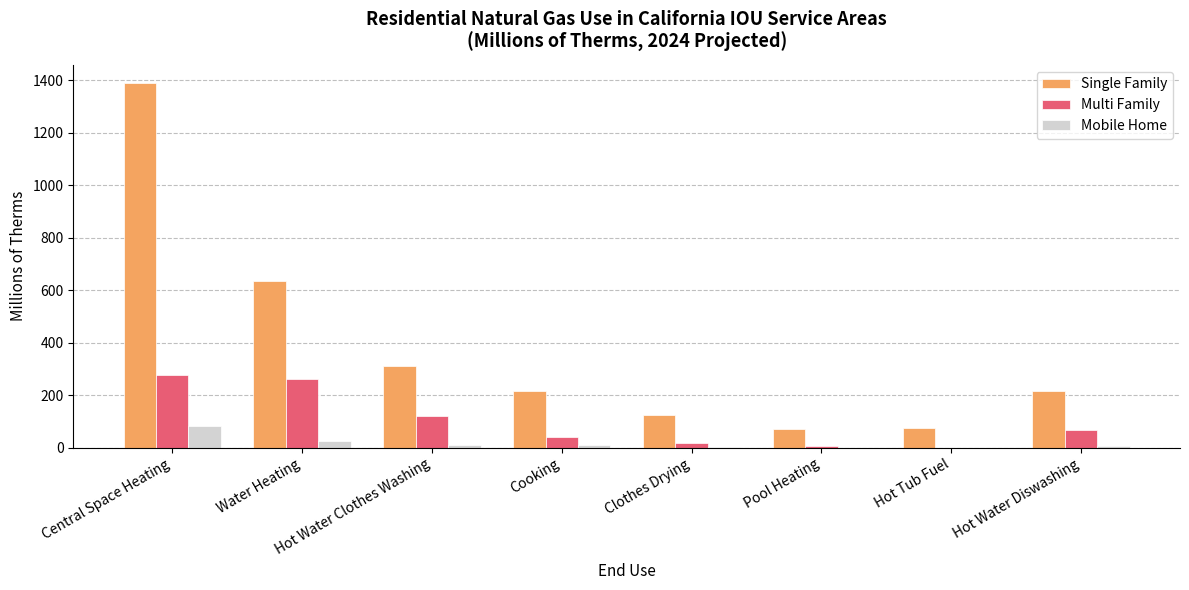

Where is Single Family nearest to the value 730?

Water Heating